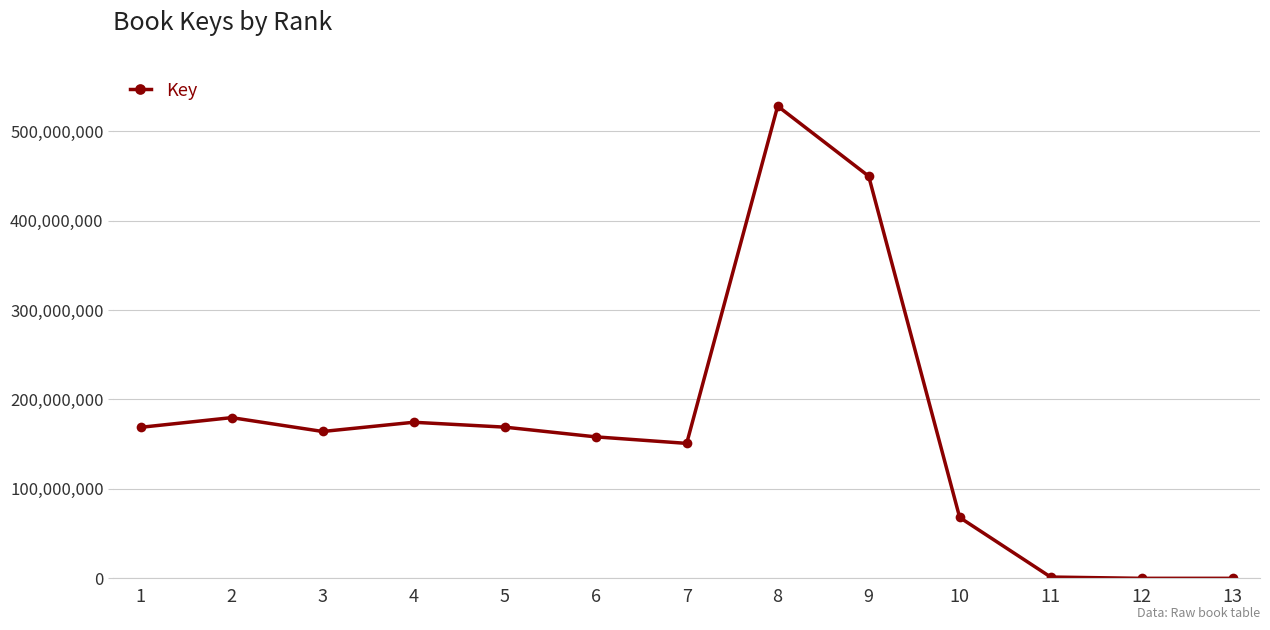

How many values are below 164175982?

6